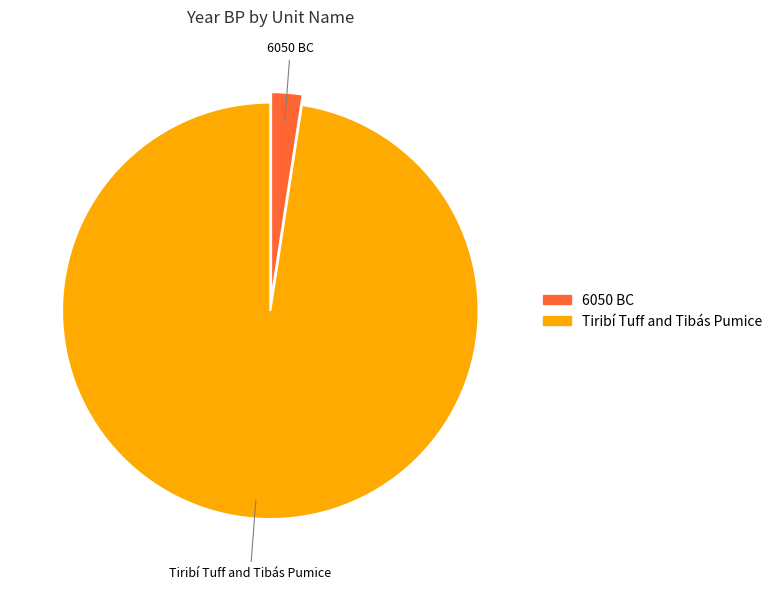

The 6050 BC slice represents 10% of the pie. True or false?

False